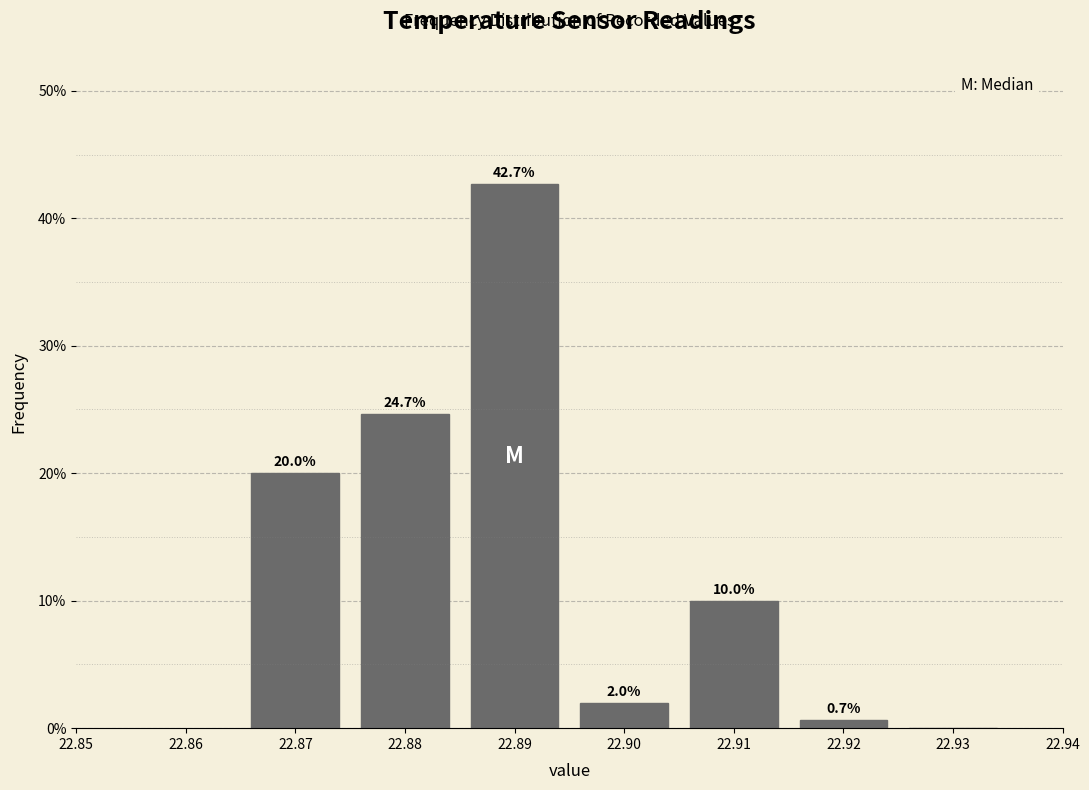

Which range on the x-axis has the tallest bar?

22.885 to 22.895